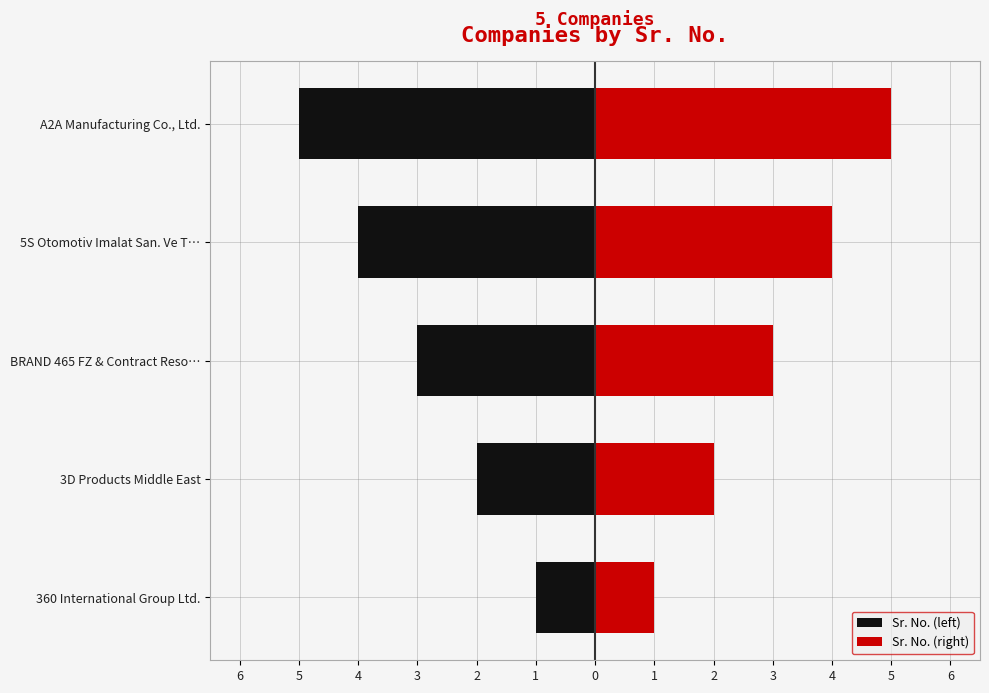

How many Sr. No. (left) values are between -4 and -2?

3